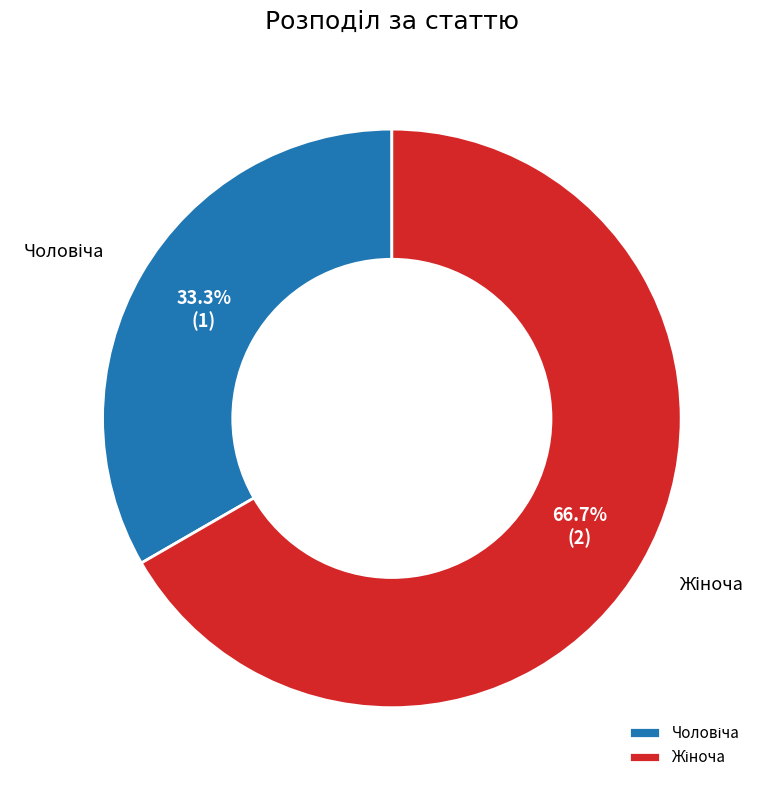

How many segments does this pie chart have?

2